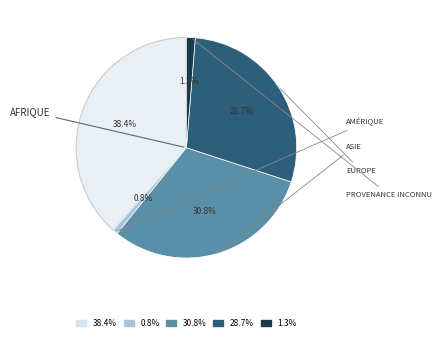

Is there any slice that represents more than half of the pie?

No